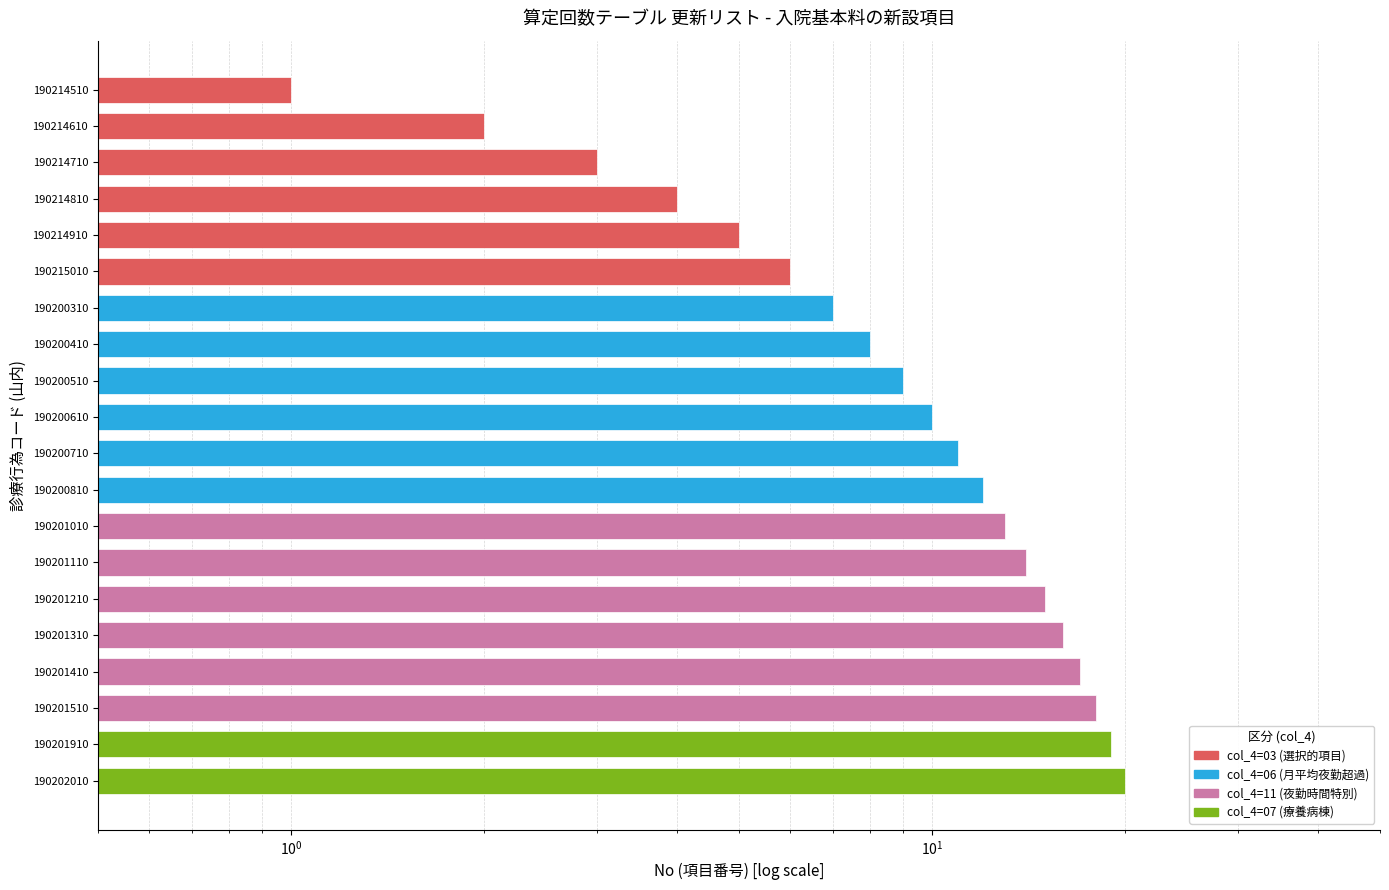

Rank the categories by value from lowest to highest.

190214510, 190214610, 190214710, 190214810, 190214910, 190215010, 190200310, 190200410, 190200510, 190200610, 190200710, 190200810, 190201010, 190201110, 190201210, 190201310, 190201410, 190201510, 190201910, 190202010